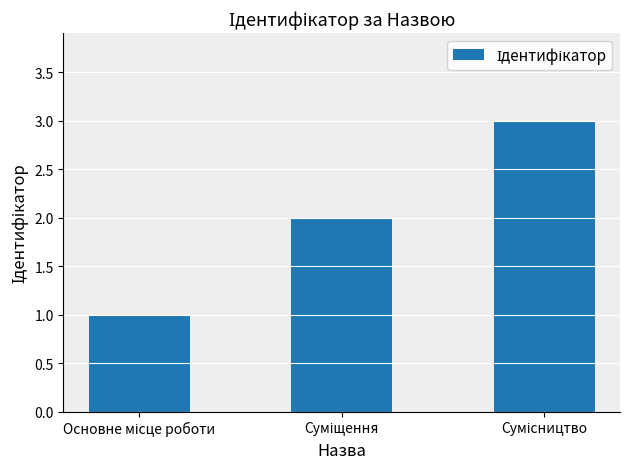

What is the greatest value displayed?

3